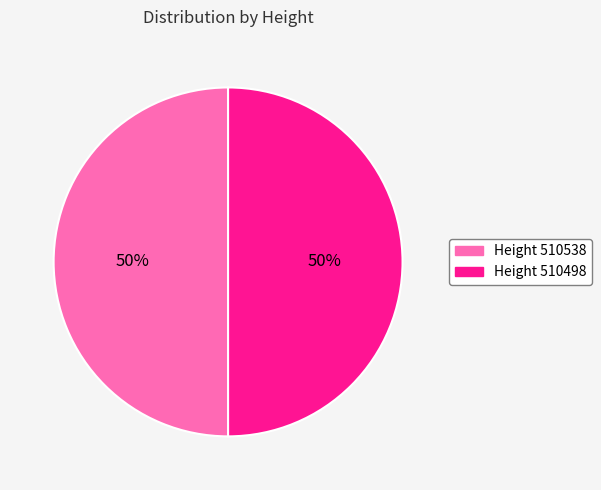

To the nearest percent, what is the average slice percentage?

50%